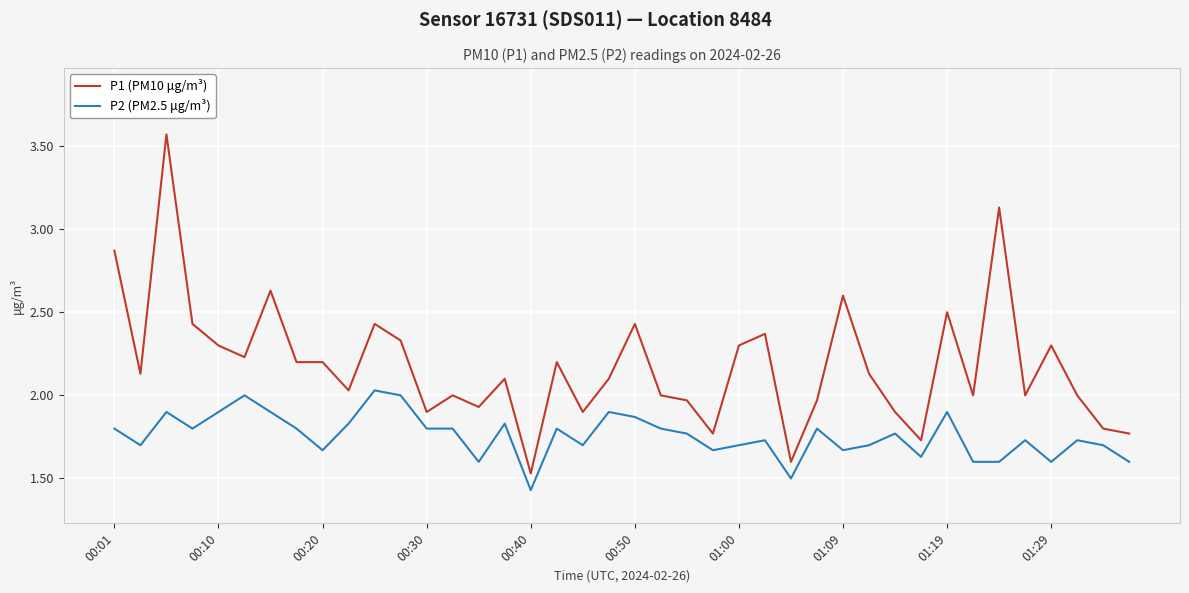

List the series in order of their peak value, highest first.

P1 (PM10 μg/m³), P2 (PM2.5 μg/m³)